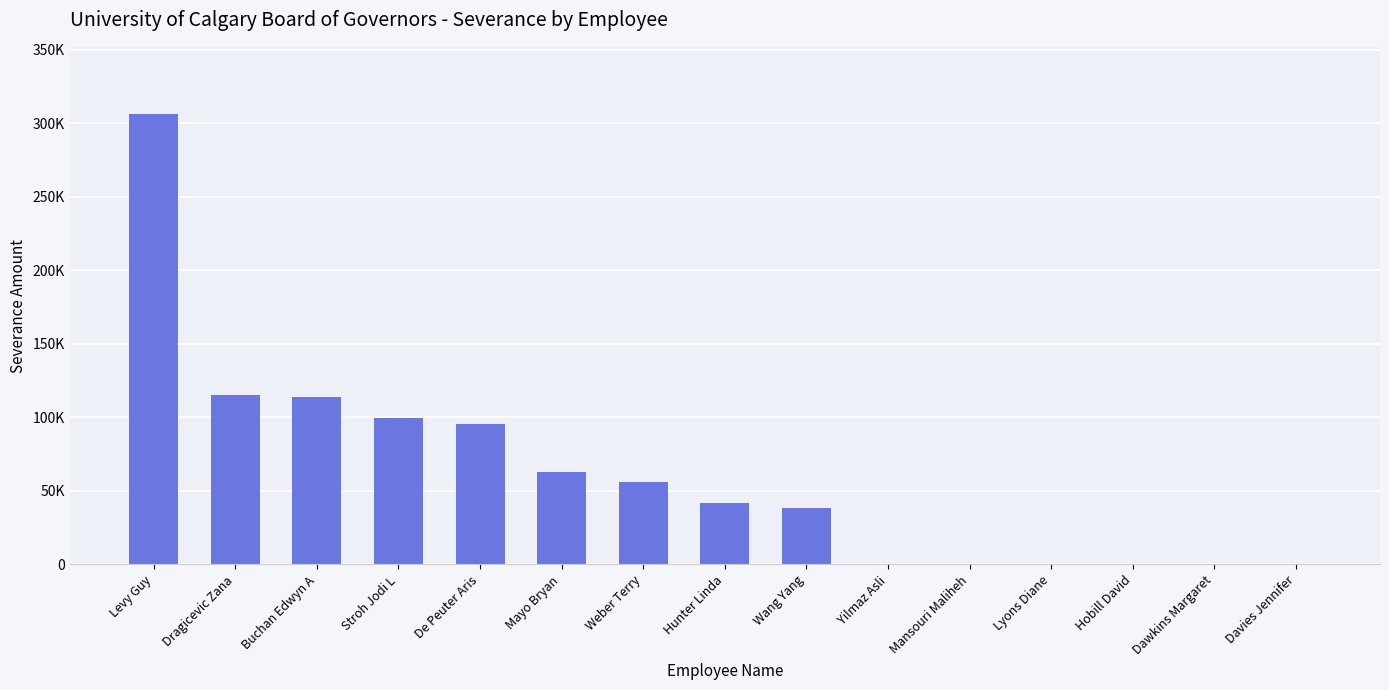

What is the sum of all values?

929561.2